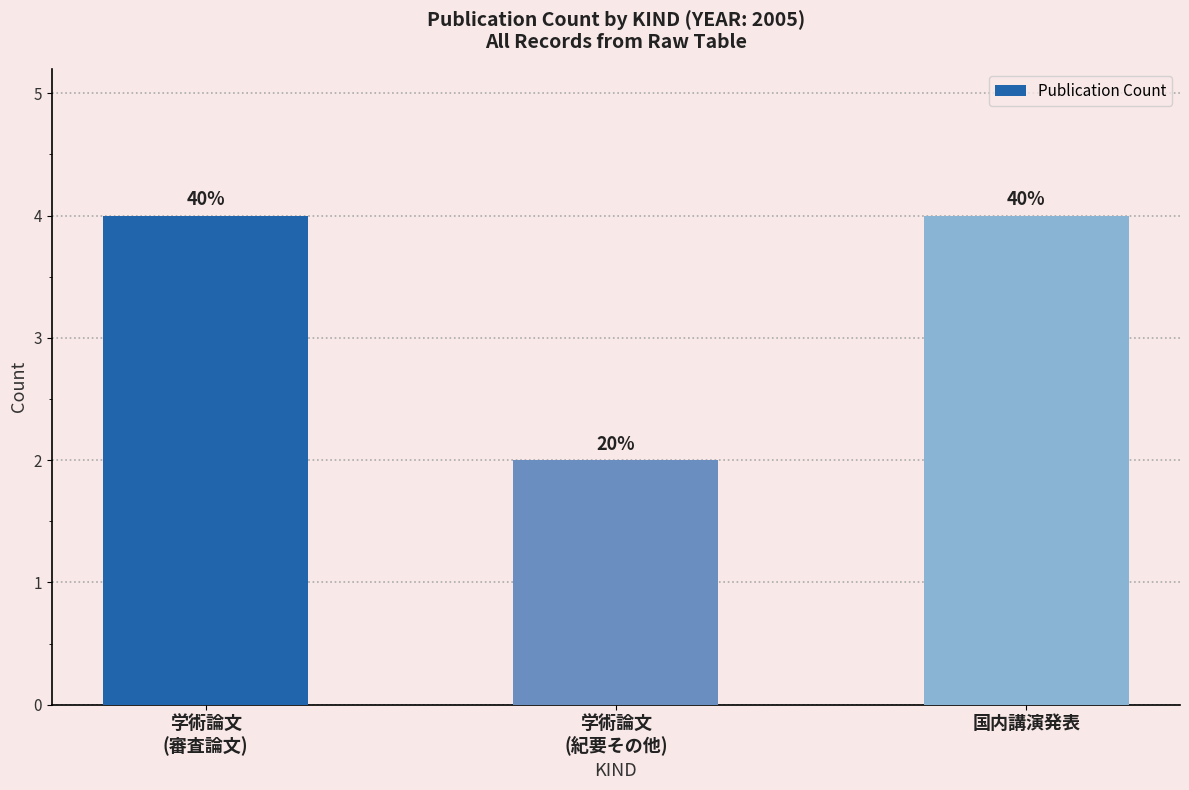

Is it true that the value at 学術論文
(紀要その他) is 2?

True